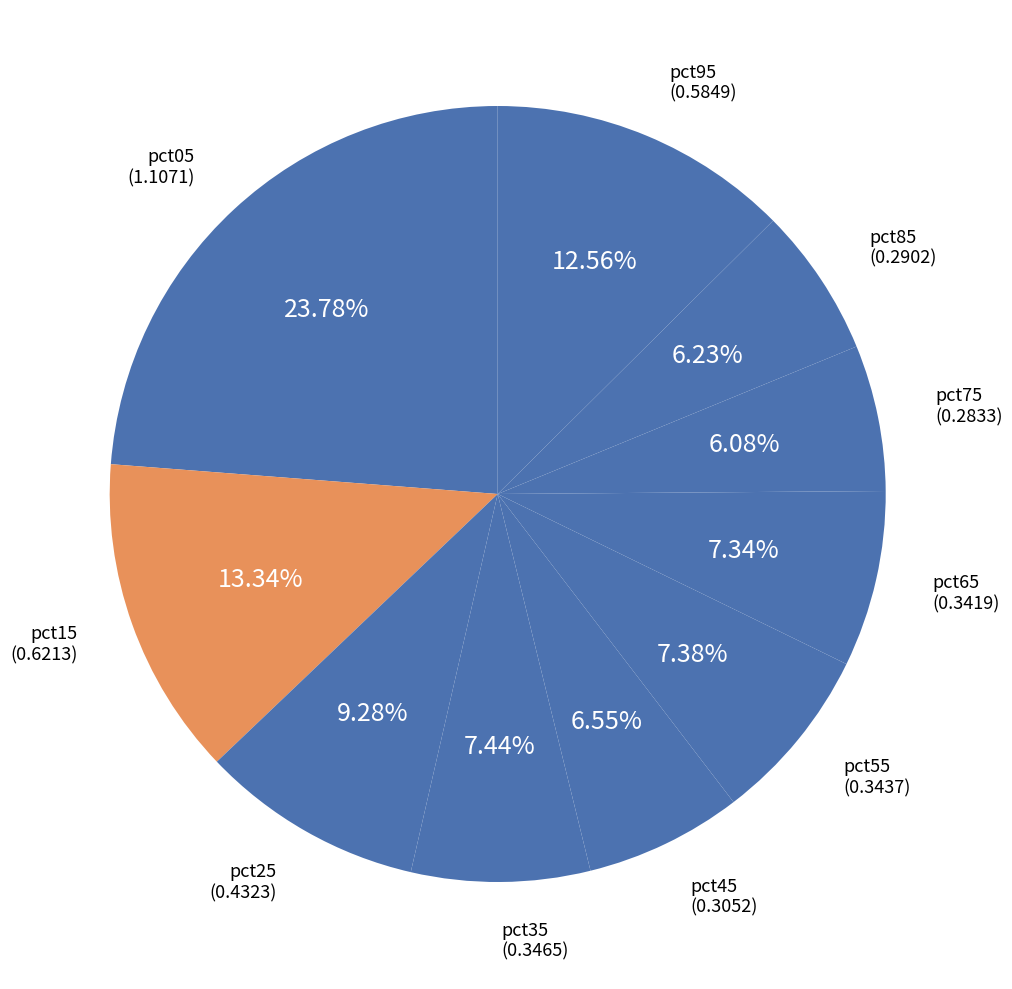

Rank the categories by value from lowest to highest.

pct75, pct85, pct45, pct65, pct55, pct35, pct25, pct95, pct15, pct05